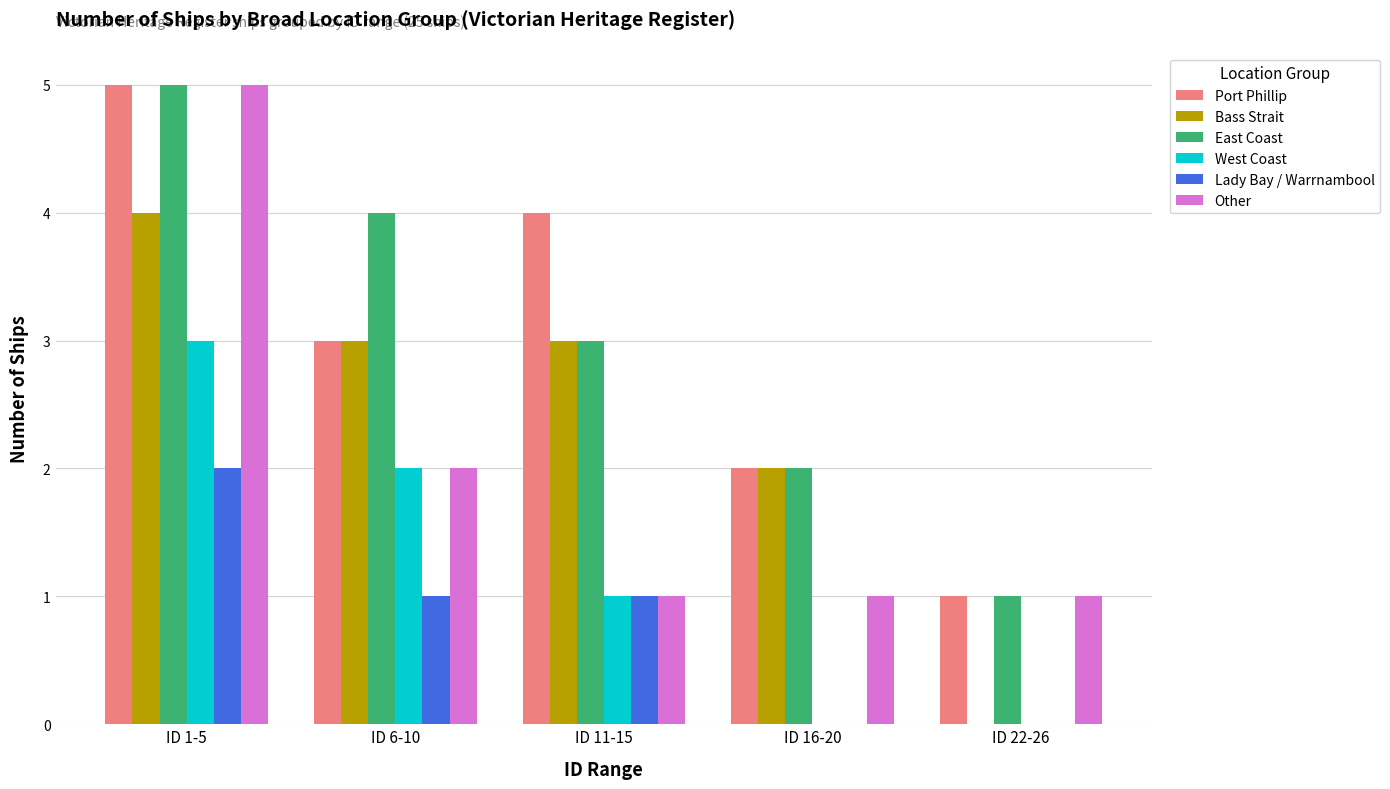

How many series are shown in this chart?

6